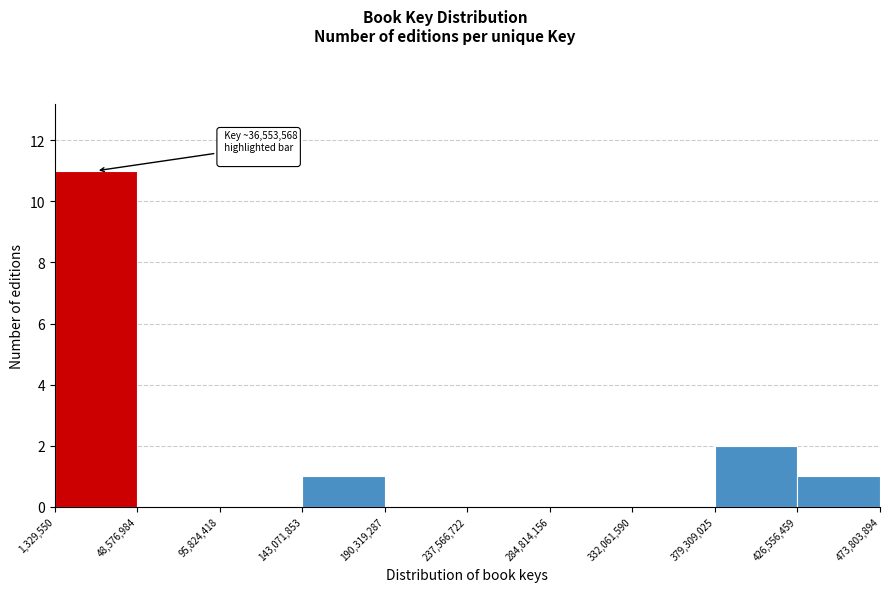

Which range on the x-axis has the tallest bar?

1,329,550 to 48,576,984